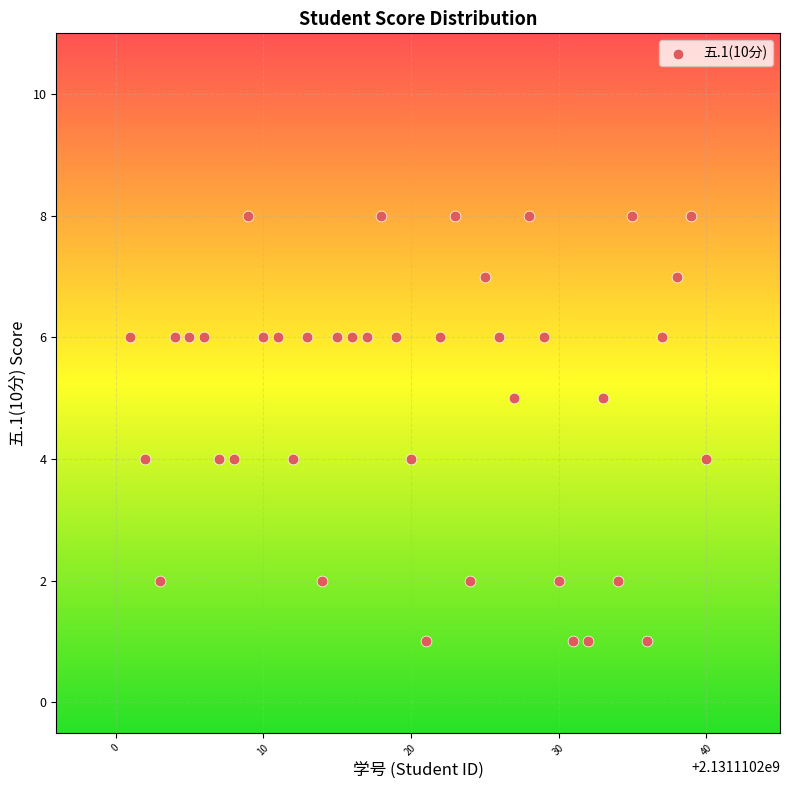

What is the range of Y values (max minus min)?

7